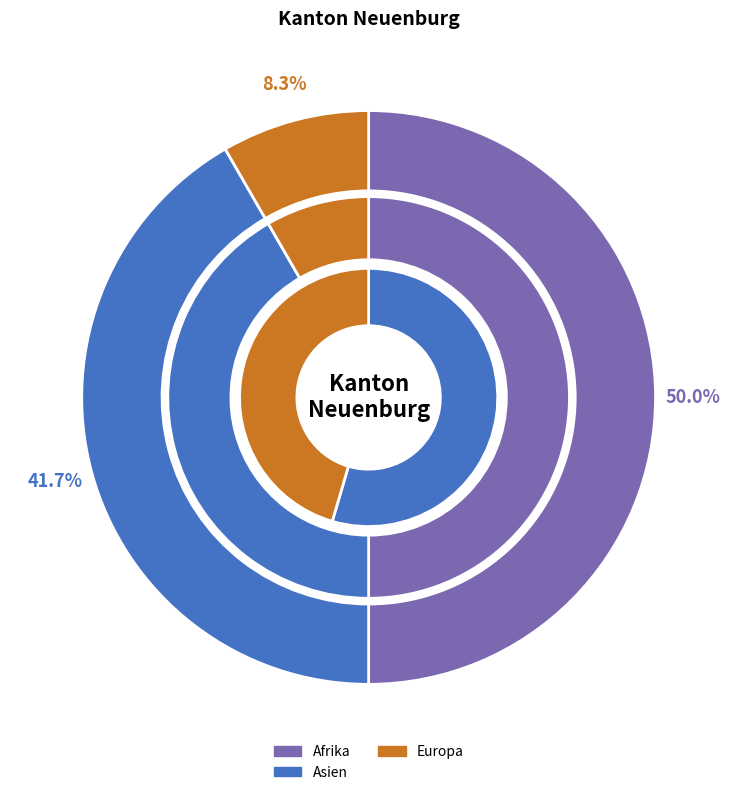

How much of the chart is everything except Ozeanien?

100.0%